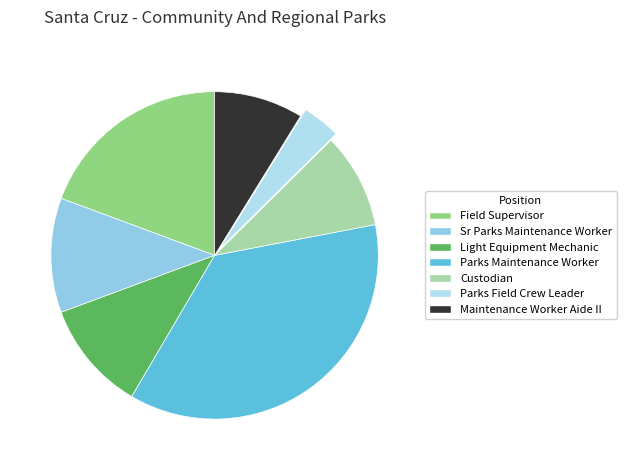

Count the number of slices in the pie.

7